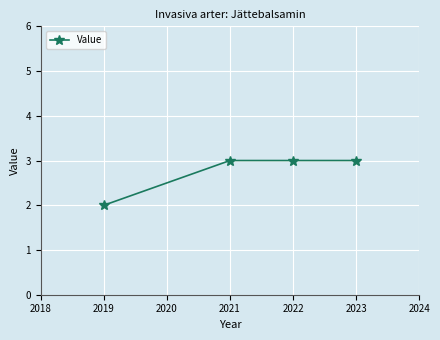

Reading left to right, what are all the values shown in this chart?

2	3	3	3